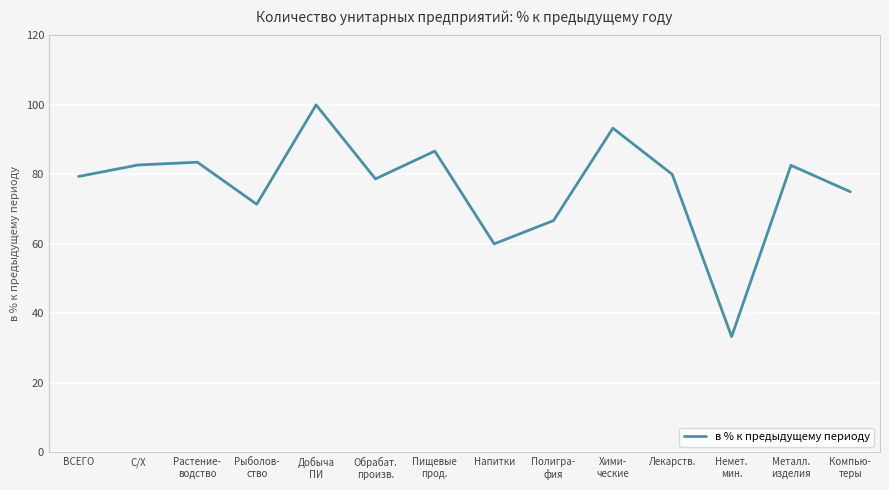

At which category does the chart reach its peak across all series?

Добыча
ПИ